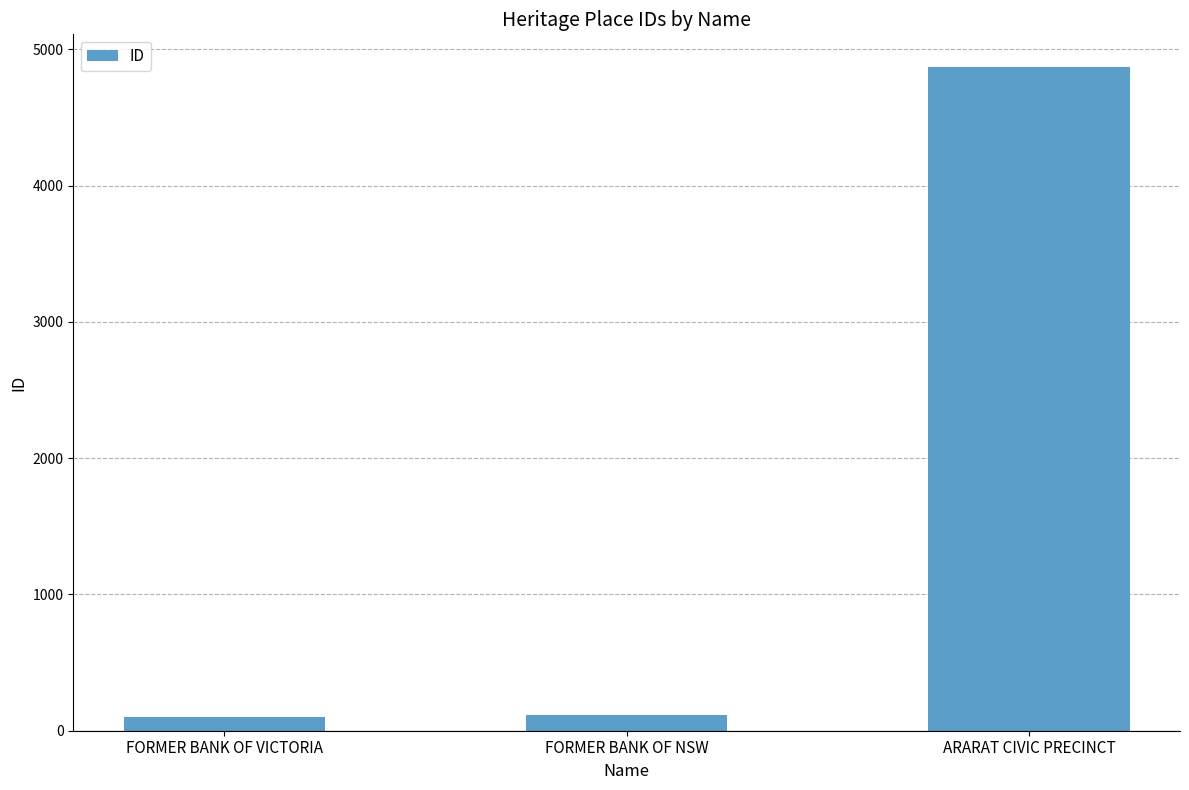

What is the label of the 3rd bar from the right?

FORMER BANK OF VICTORIA